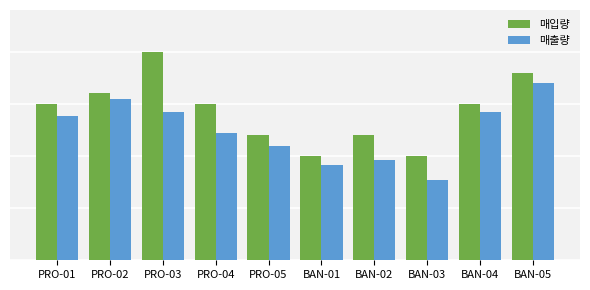

Are the bars horizontal?

No